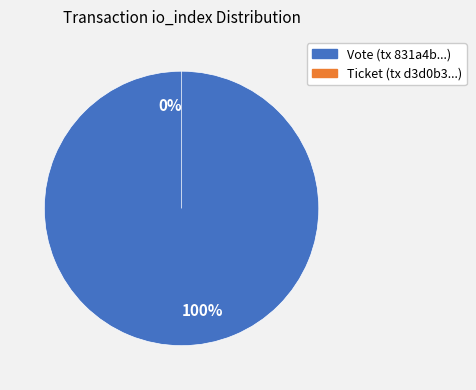

Does Ticket represent more than half of the total?

No